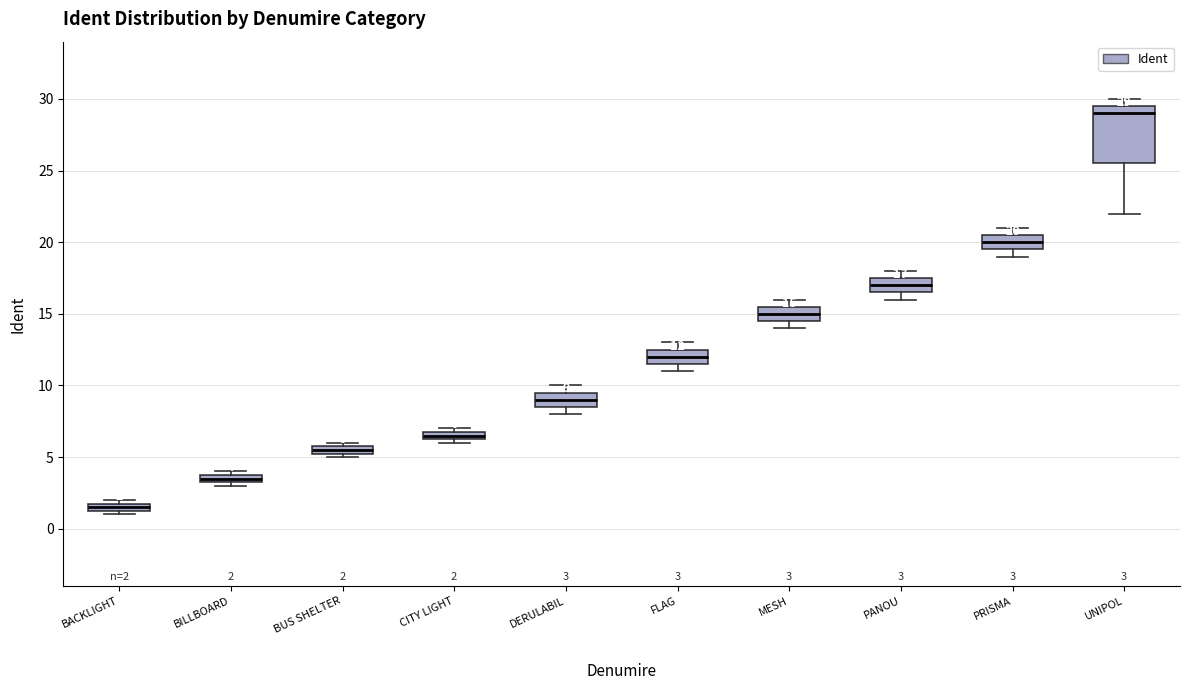

Which box's median line is the highest?

UNIPOL